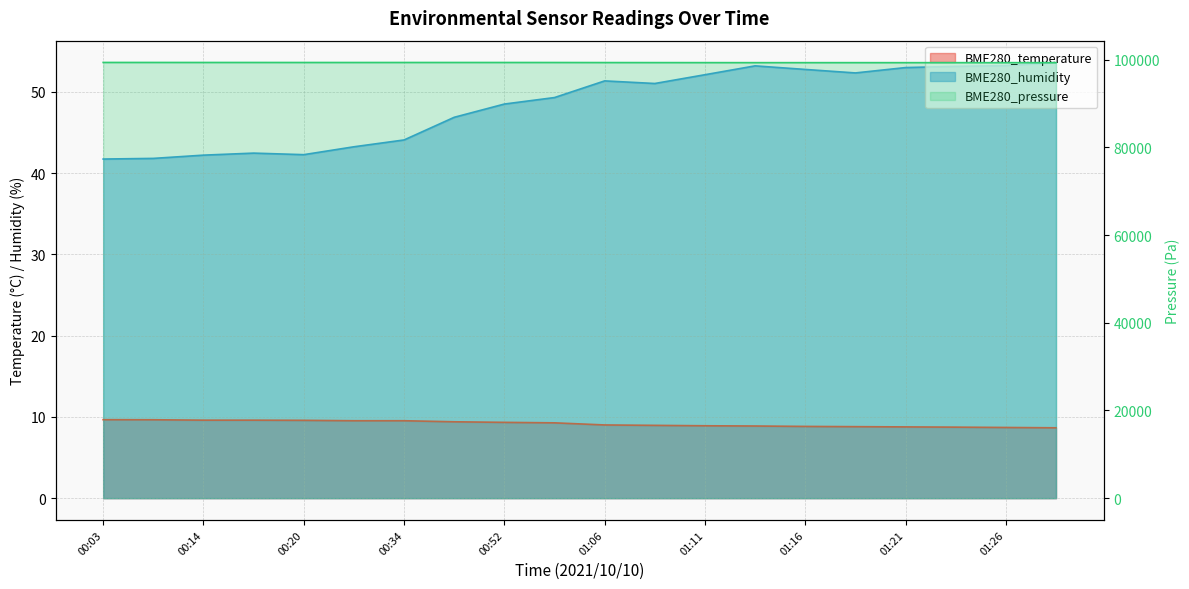

What are all the series names shown in the legend?

BME280_temperature, BME280_humidity, BME280_pressure